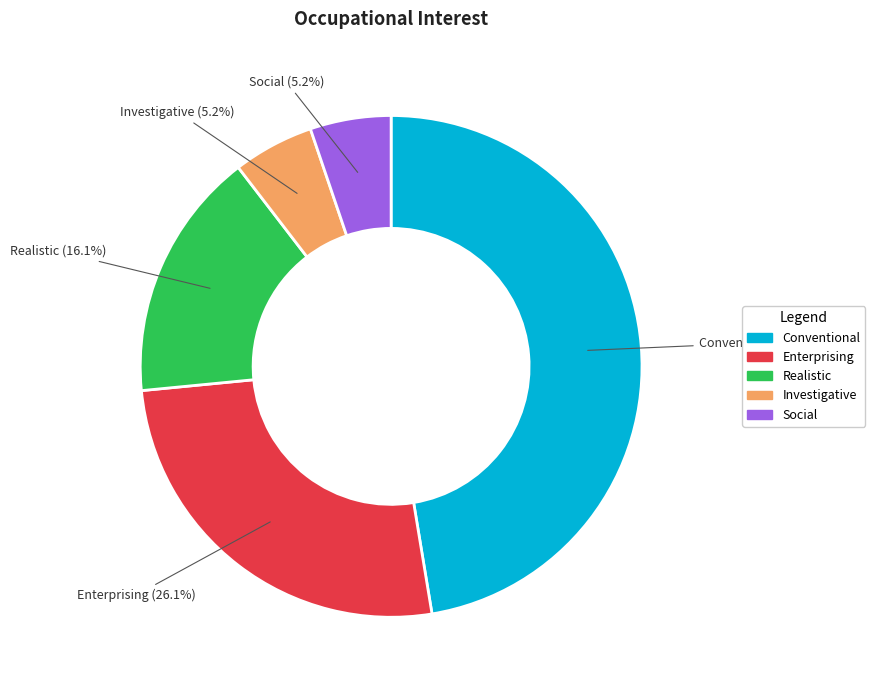

Is there any slice that represents more than half of the pie?

No